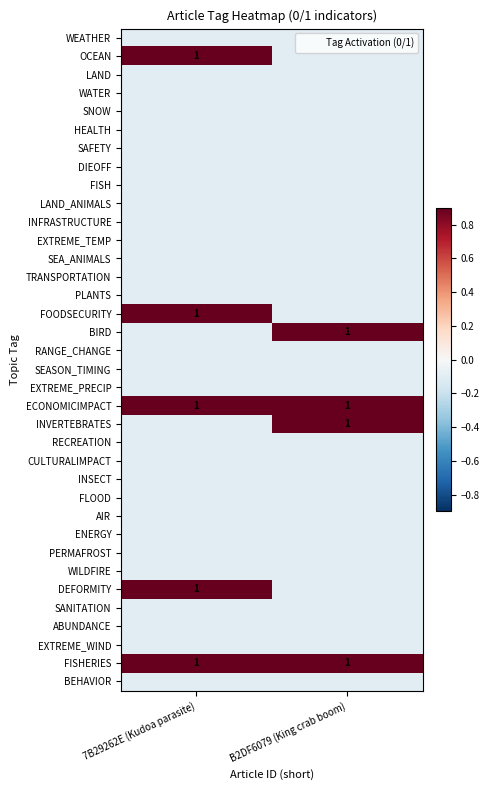

How many values in OCEAN are above zero?

1